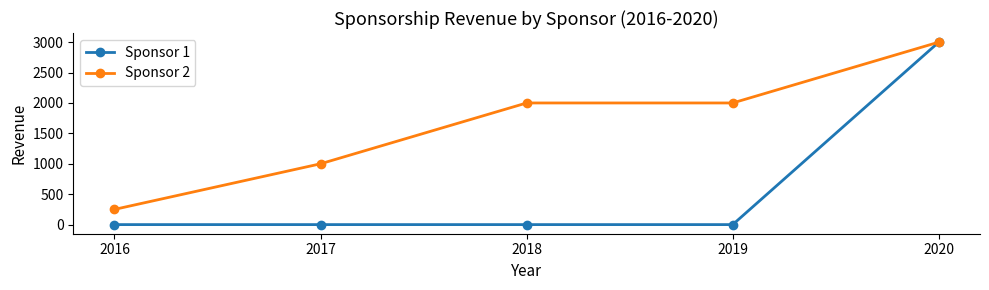

Which series changed the most between 2019 and 2020?

Sponsor 1